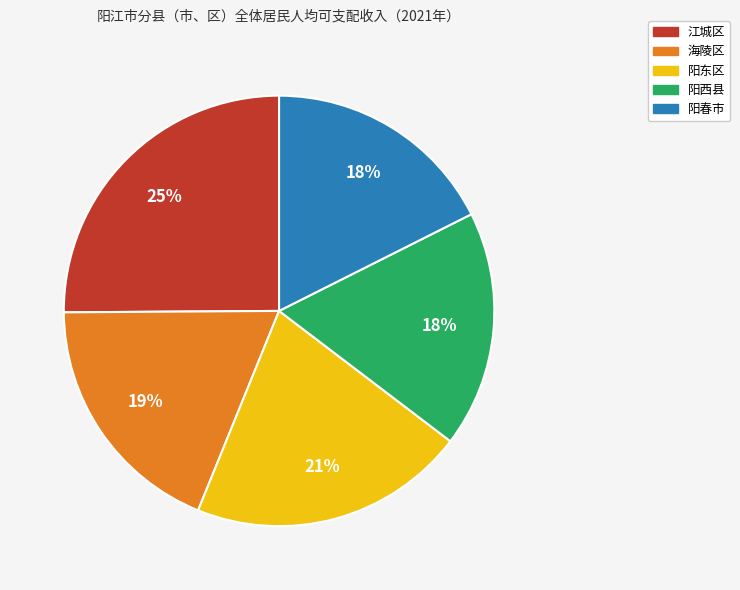

To the nearest percent, what is the average slice percentage?

20%